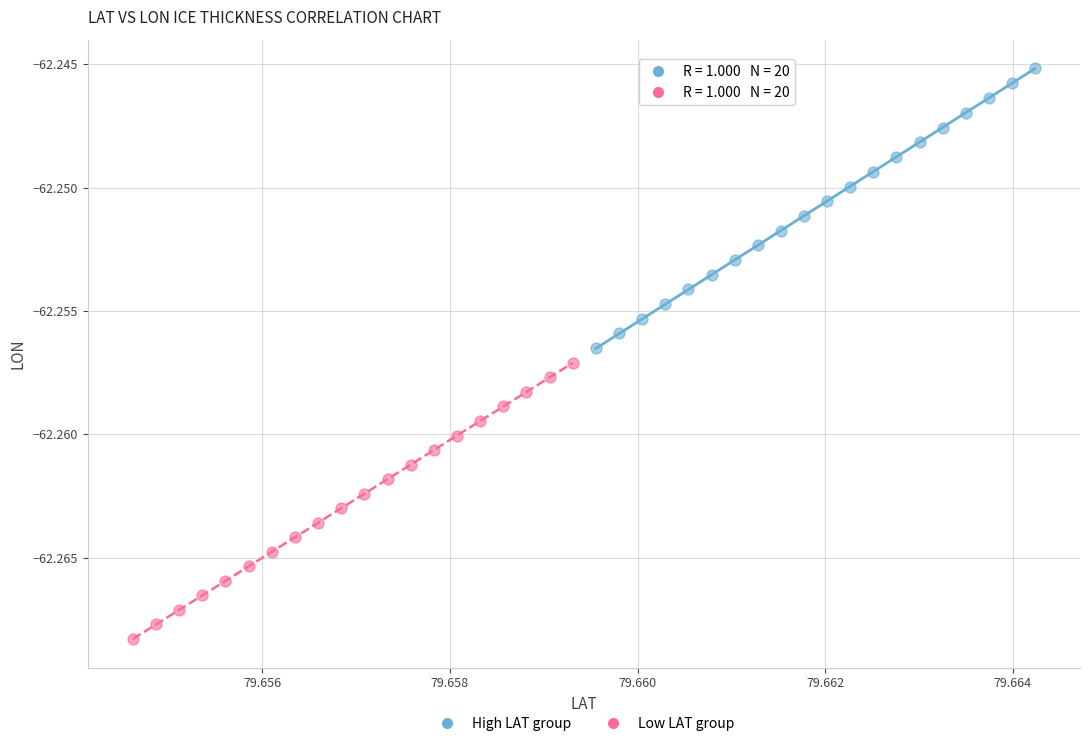

What are all the series names shown in the legend?

High LAT group, Low LAT group